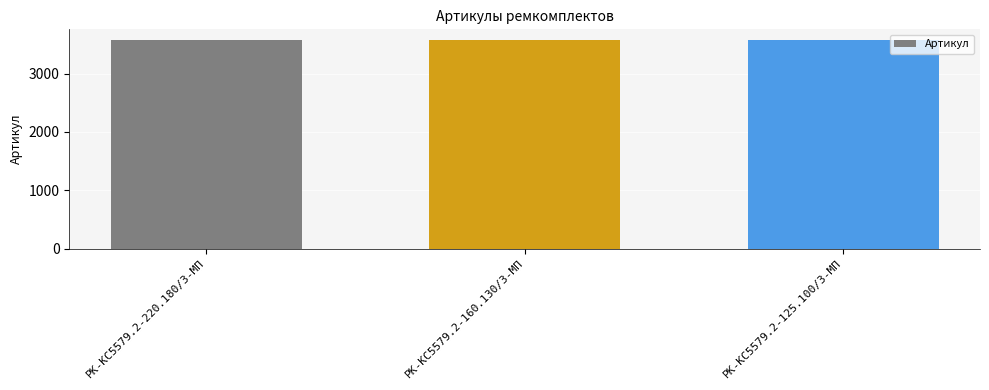

What is the smallest value displayed?

3579